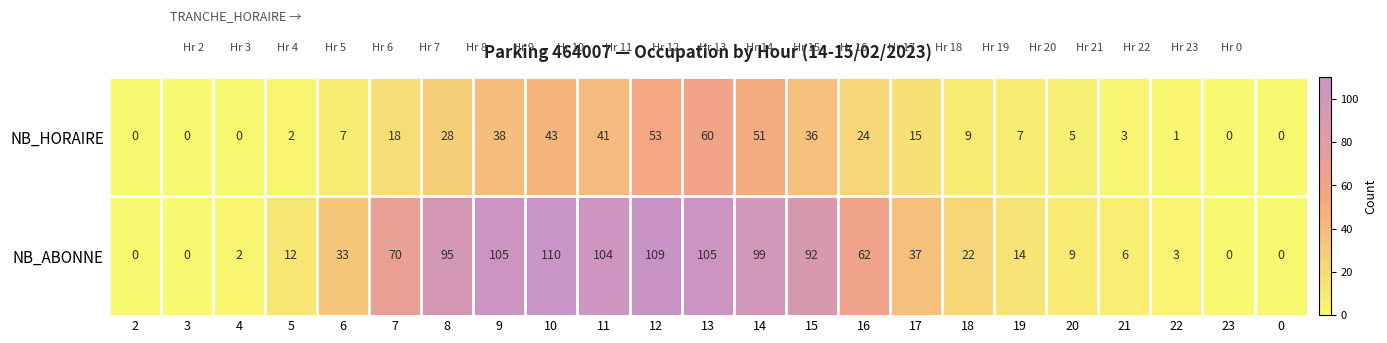

How many categories are shown in the chart?

23